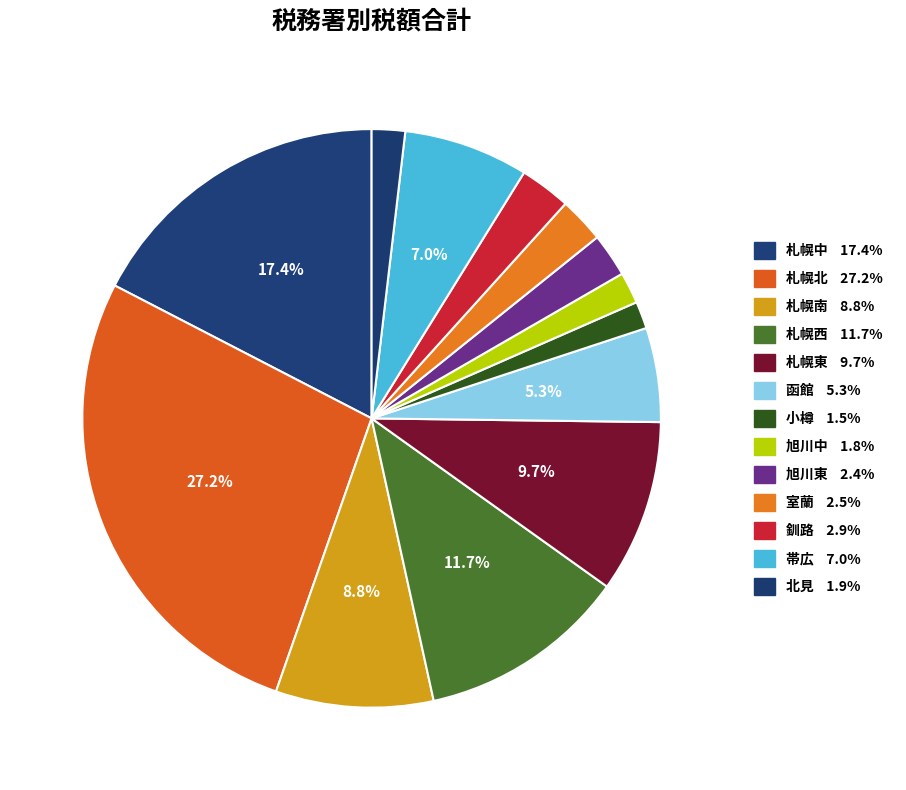

Is there a majority slice in this chart?

No